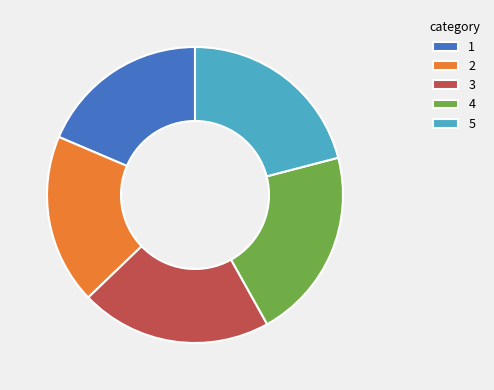

Is it true that 4 is 21% of the pie?

True